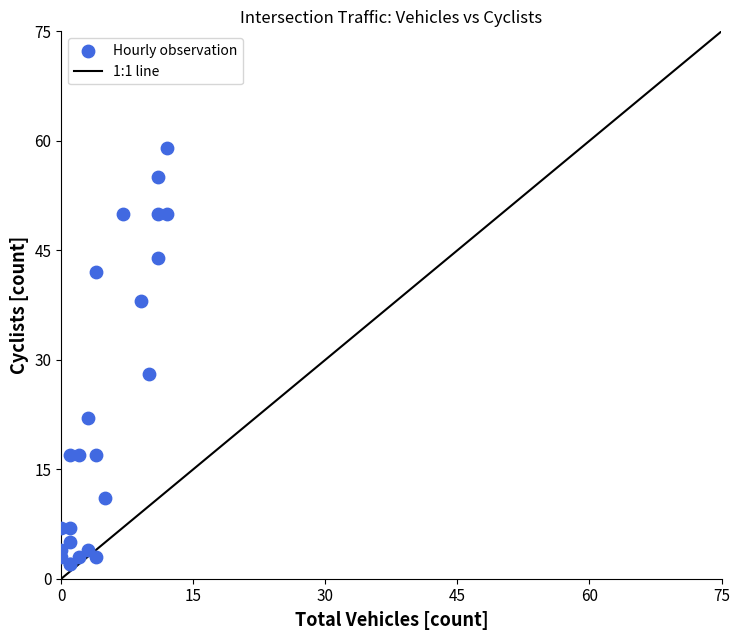

What Y value in the scatter plot is closest to 30?

28